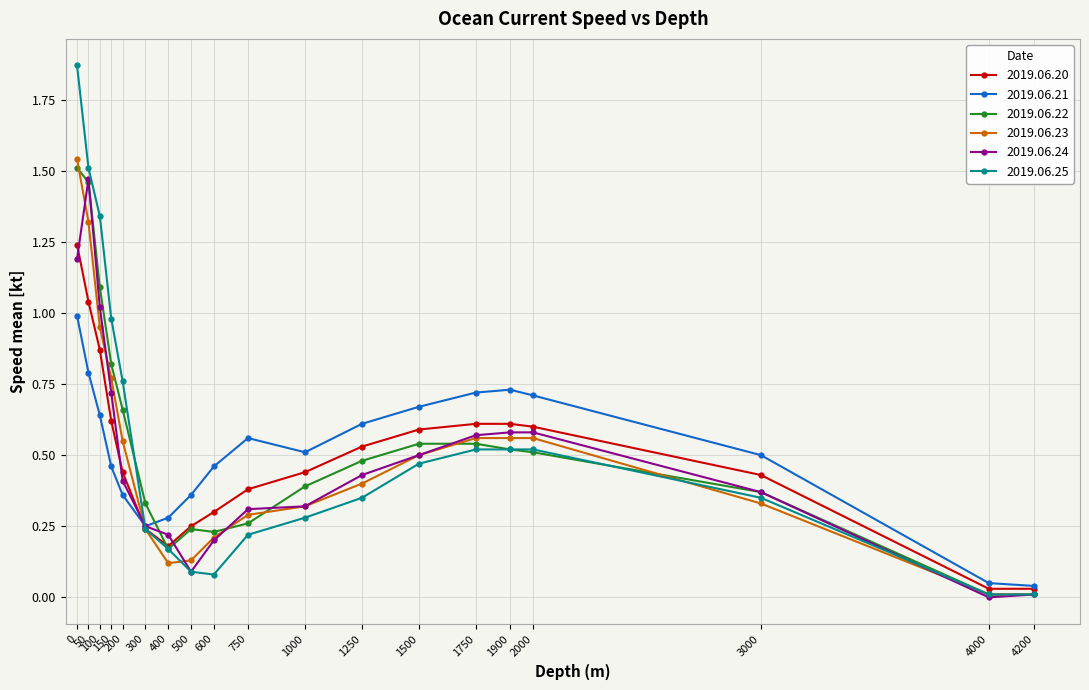

Where is the first local minimum for 2019.06.22?

400